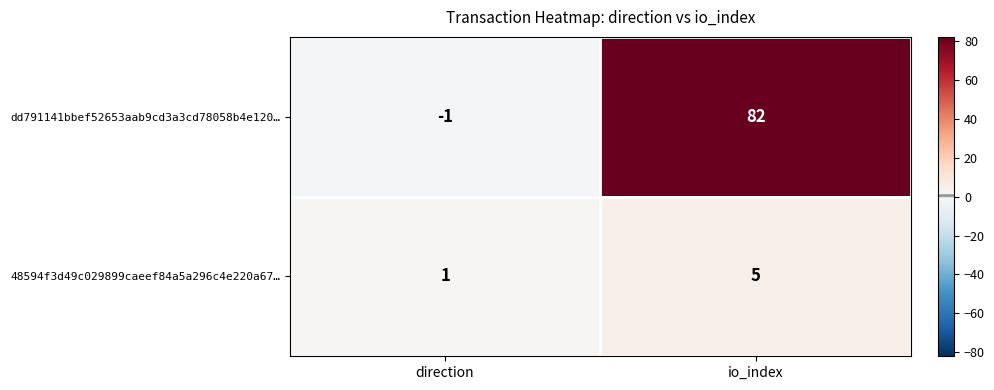

The value of 48594f3d49c029899caeef84a5a296c4e220a67… at io_index is 8. True or false?

False